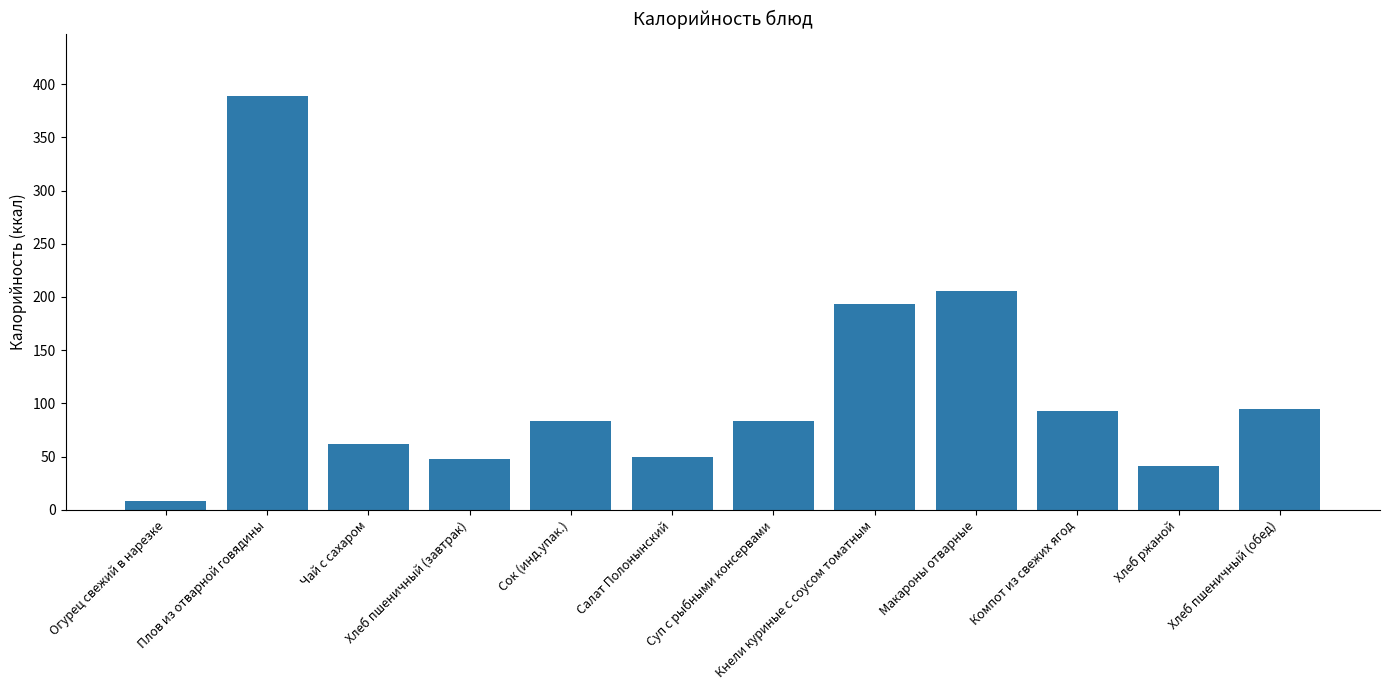

Which category has the lowest value across all series?

Огурец свежий в нарезке